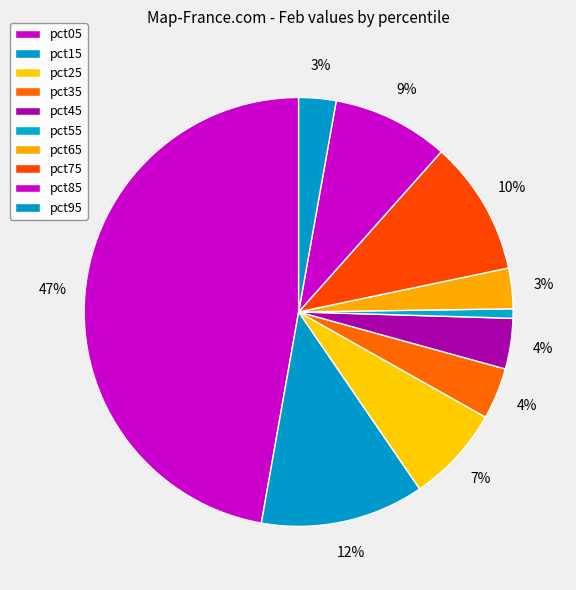

The pct25 slice represents 1% of the pie. True or false?

False